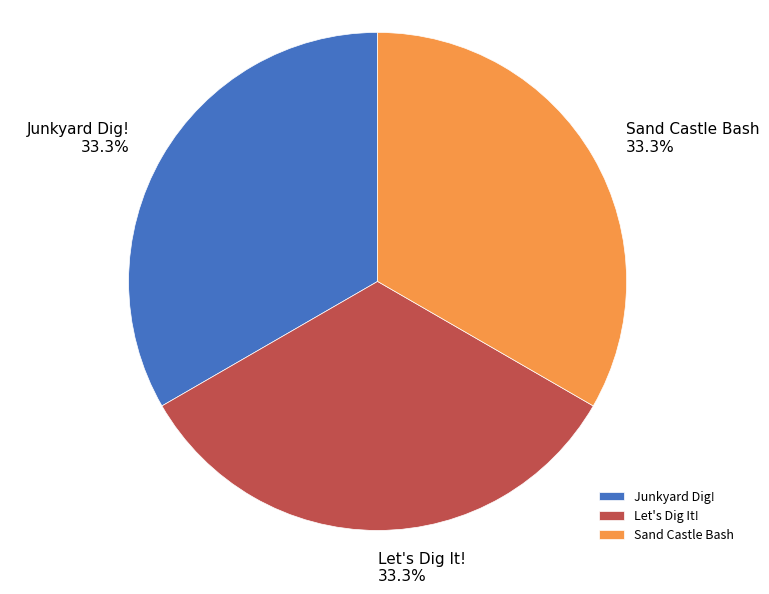

Approximately how many times larger is the value at Sand Castle Bash compared to Let's Dig It!?

1.0